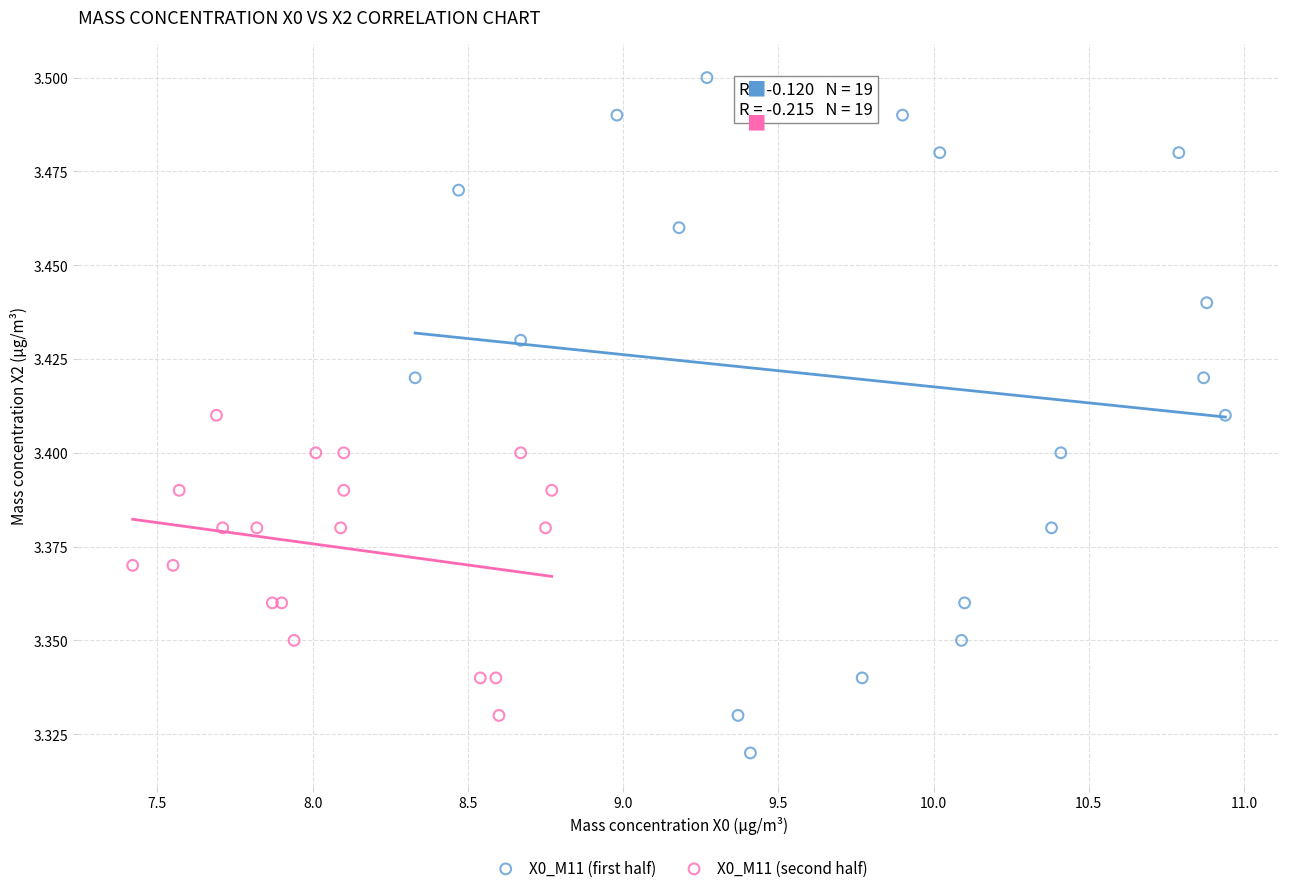

Which series has the widest spread of Y values?

X0_M11 (first half)